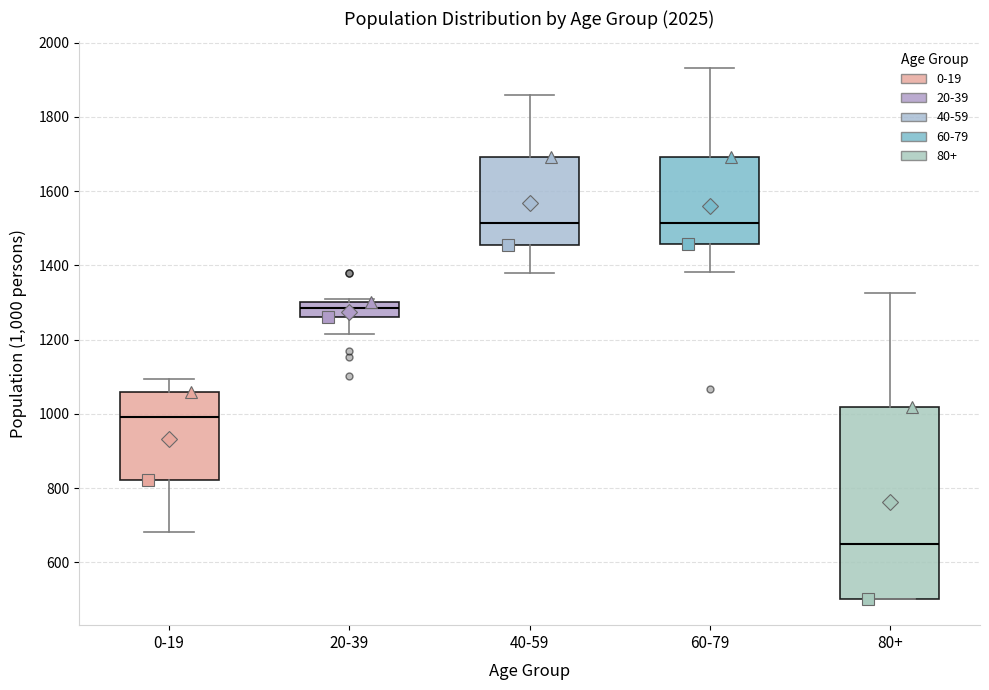

Reading left to right, transcribe this box plot: for each box, give where its median line is, the range the box spans, and where its two whiskers end, as read against the y-axis. The values are not printed on the chart, so give them approximately, as read against the axis.

0-19: median 1000, box 820 to 1060, whiskers 680 to 1100
20-39: median 1280, box 1260 to 1300, whiskers 1220 to 1300 (just above the box's upper edge)
40-59: median 1520, box 1460 to 1700, whiskers 1380 to 1860
60-79: median 1520, box 1460 to 1700, whiskers 1380 to 1940
80+: median 640, box 500 to 1020, whiskers 500 to 1320